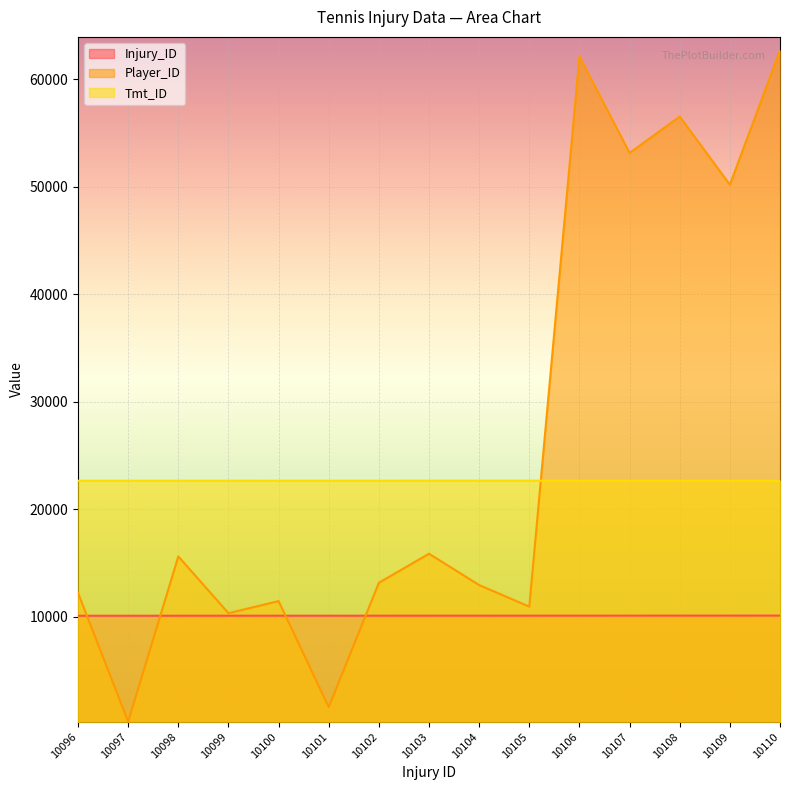

Which series has the largest total across all categories?

Player_ID